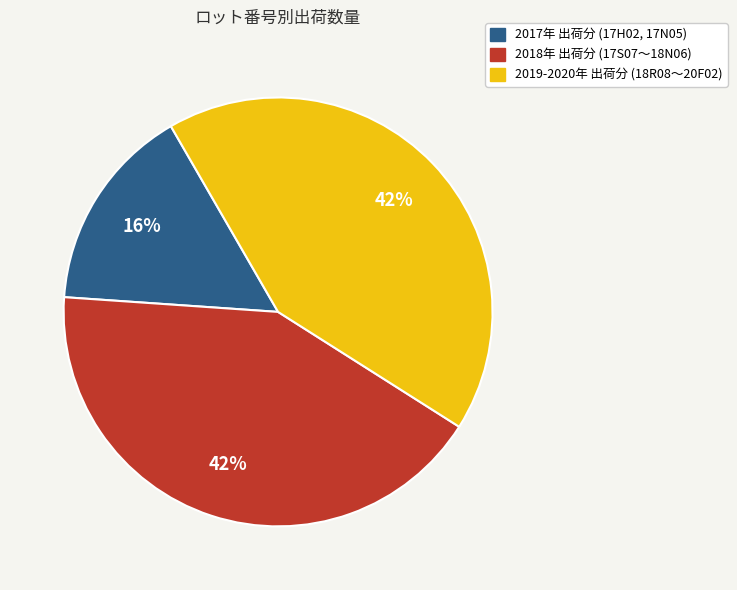

How many slices are in this pie chart?

3